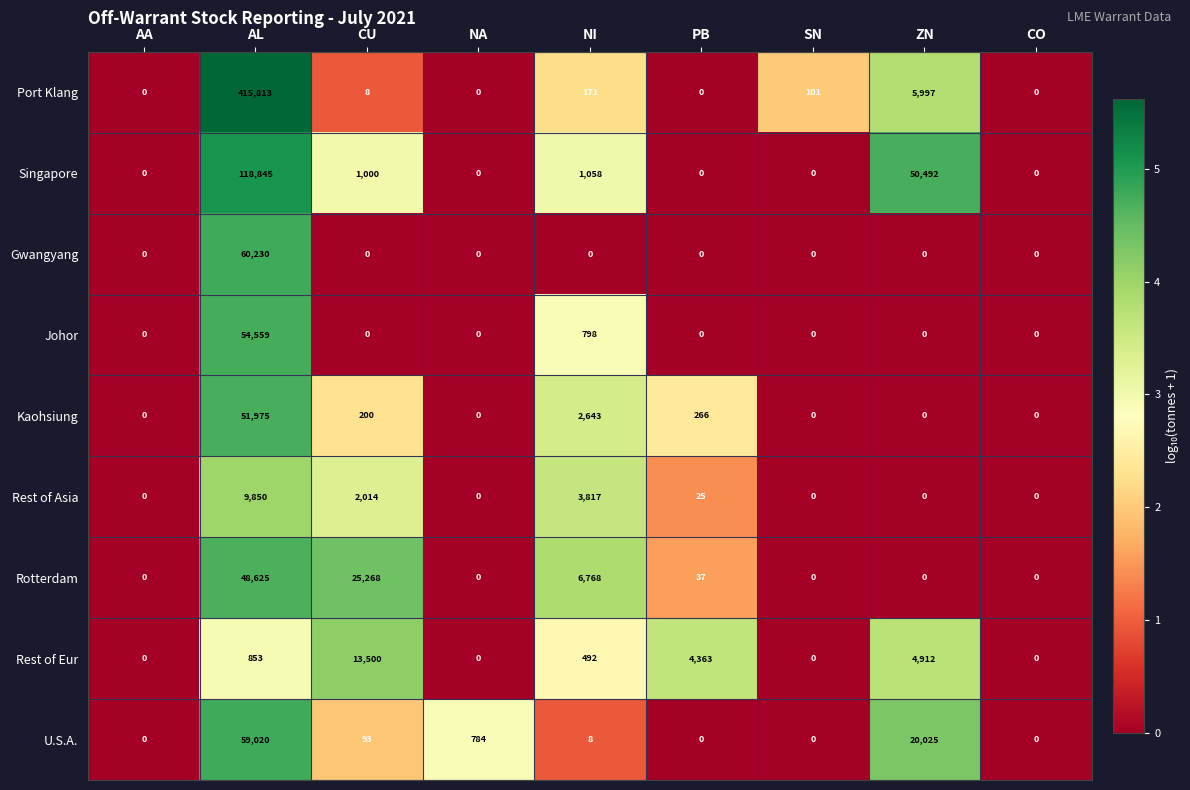

How many categories are shown in the chart?

9